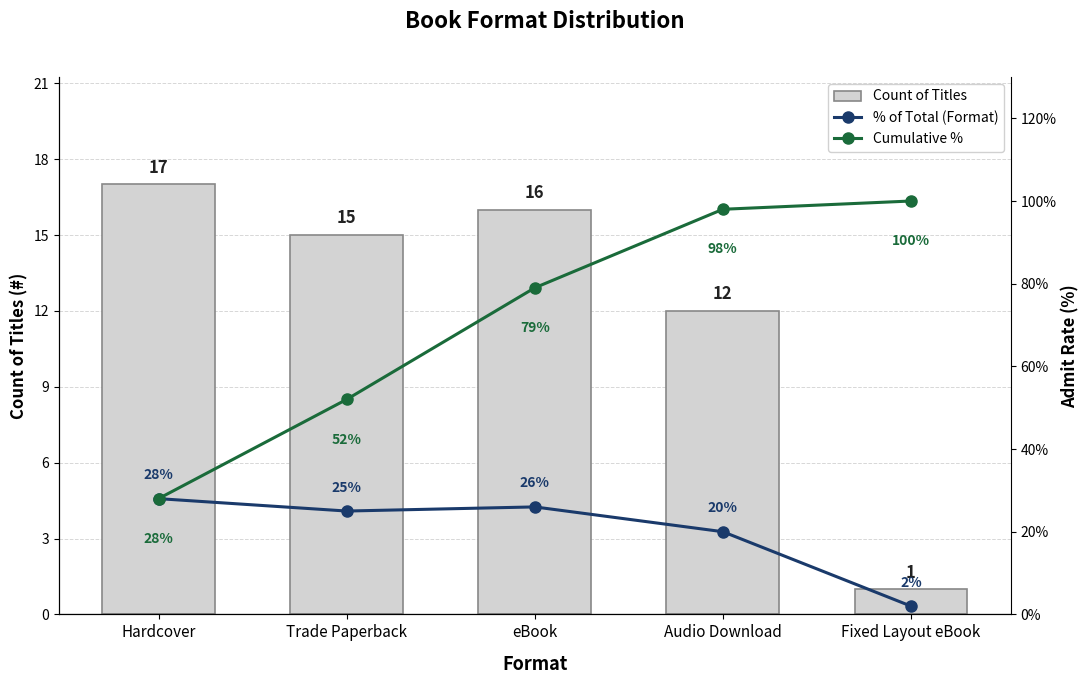

Where is Count of Titles nearest to the value 9?

Audio Download